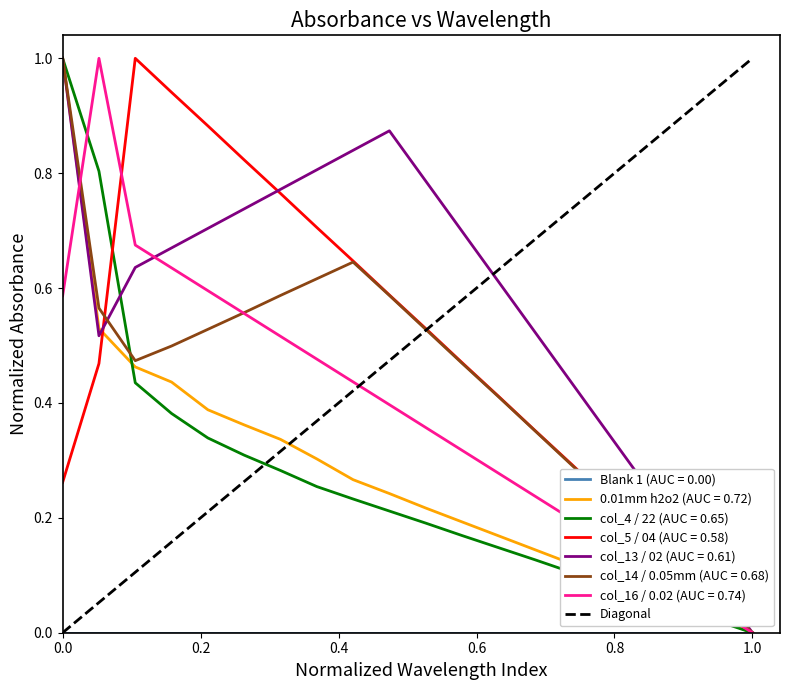

The value at 1.0 is 2. True or false?

False